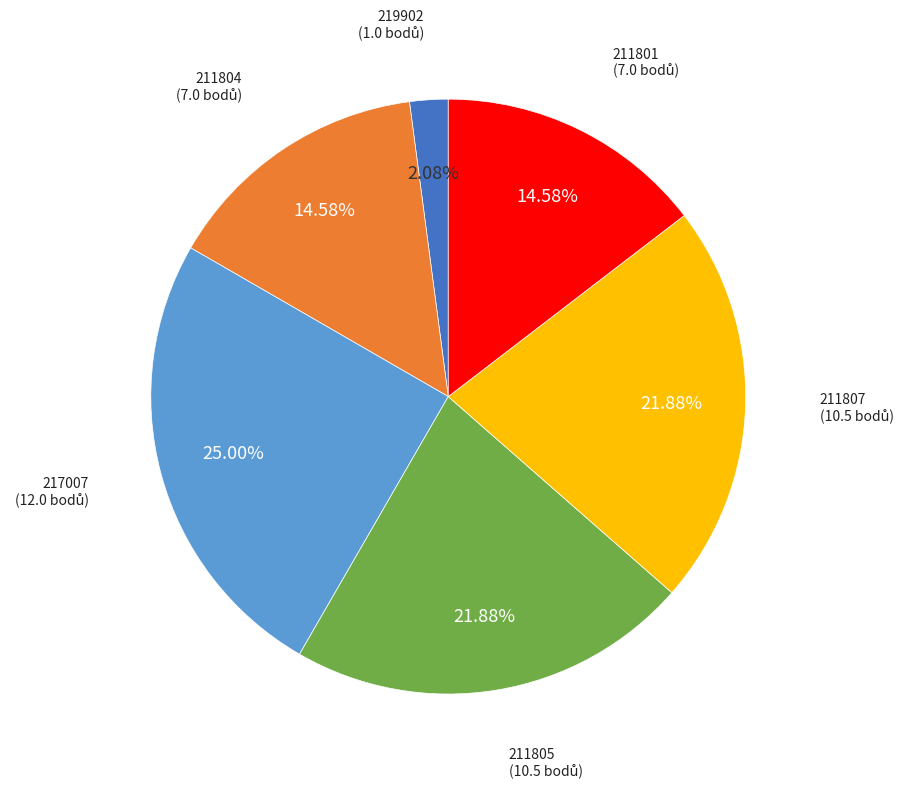

Is there a majority slice in this chart?

No